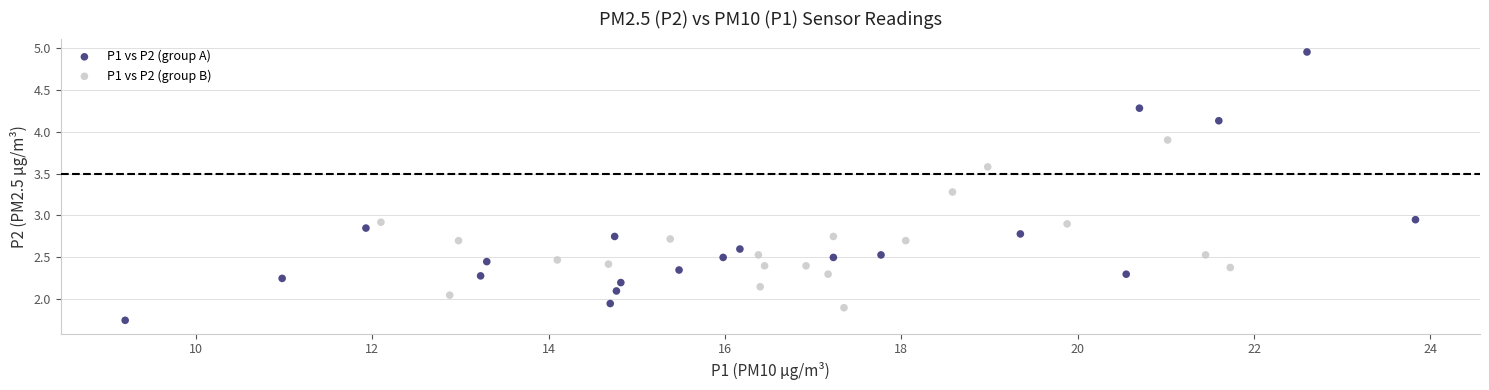

Which series has the widest spread of Y values?

P1 vs P2 (group A)